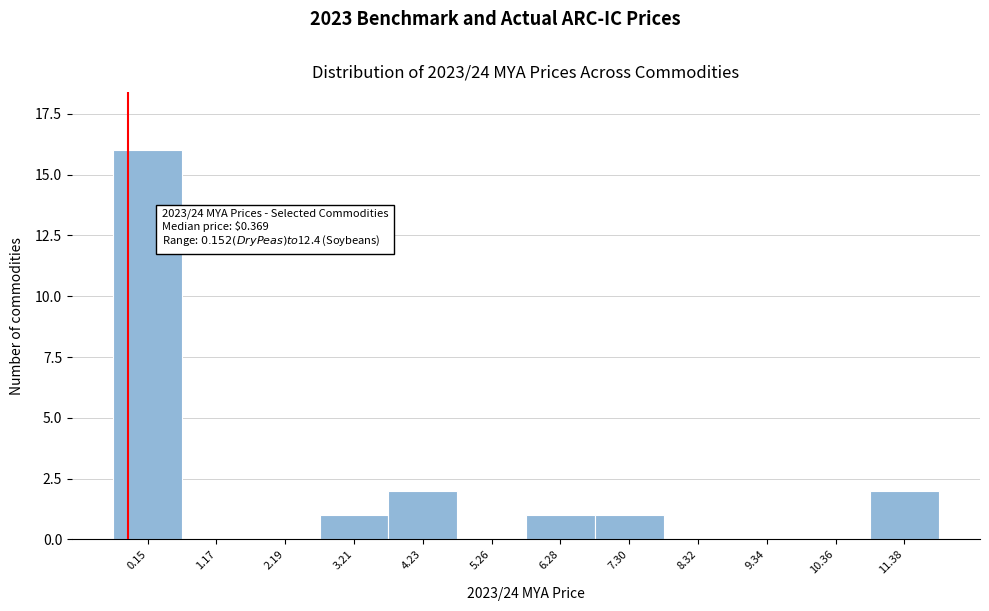

Reading left to right, list all the values displayed in this chart.

0.15=16	1.17=0	2.19=0	3.21=1	4.23=2	5.26=0	6.28=1	7.30=1	8.32=0	9.34=0	10.36=0	11.38=2